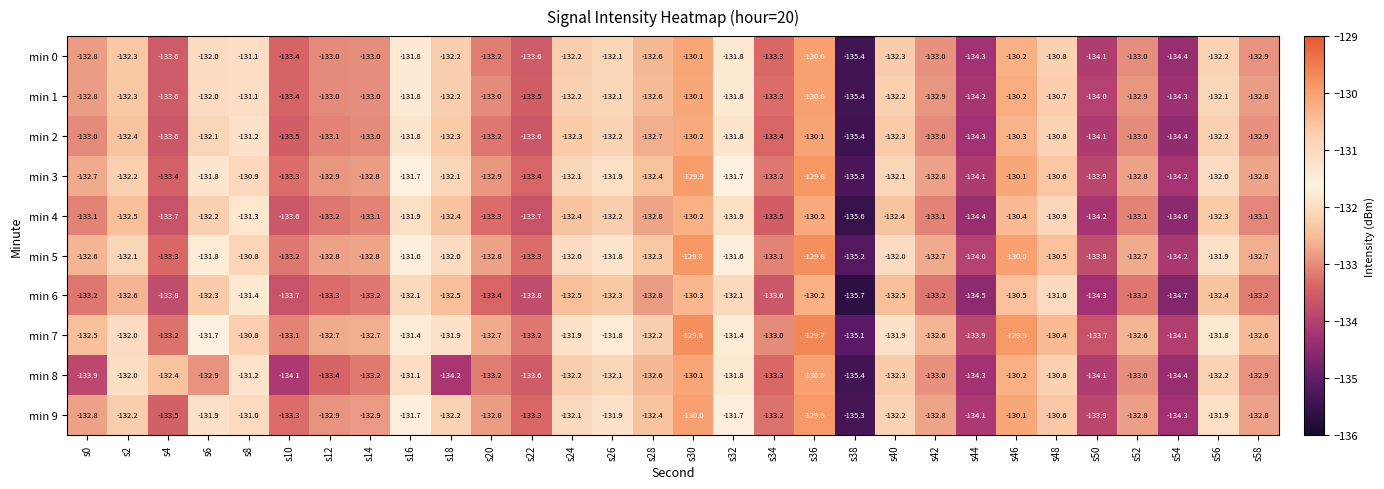

True or false: min 8 has a value of -92.7 at s20.

False